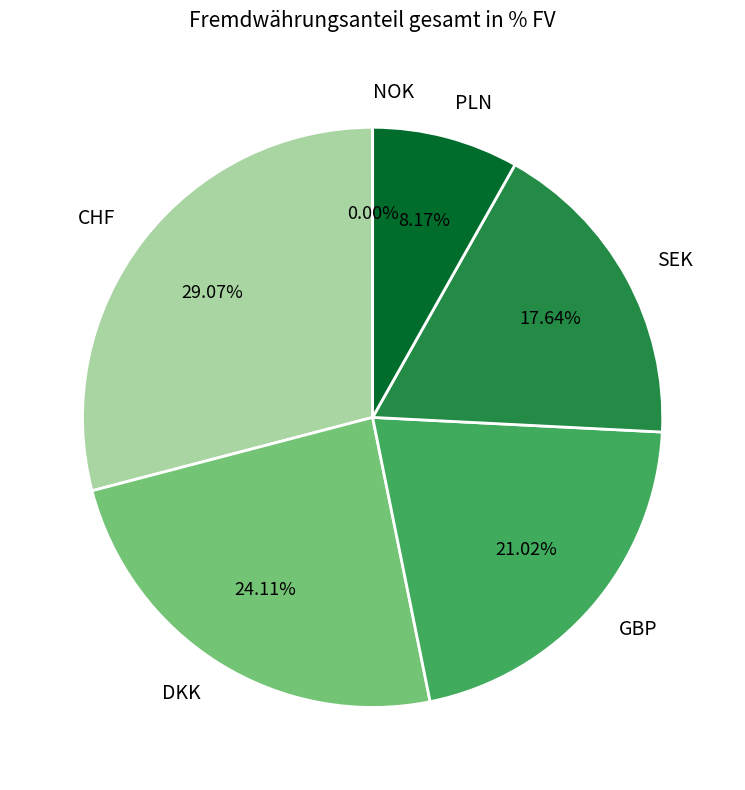

Does GBP represent more than half of the total?

No